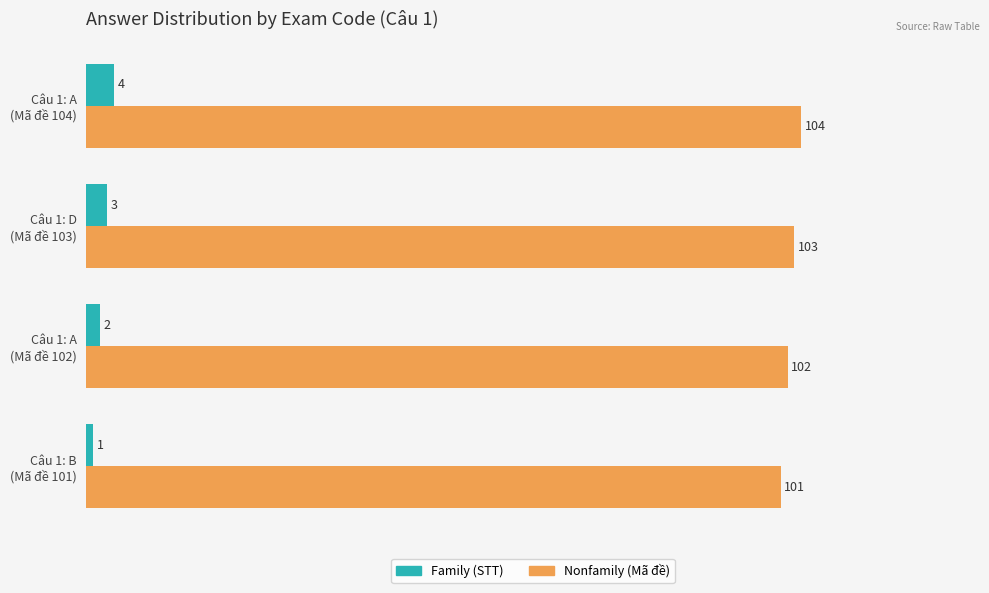

What is the maximum value shown in the chart?

104